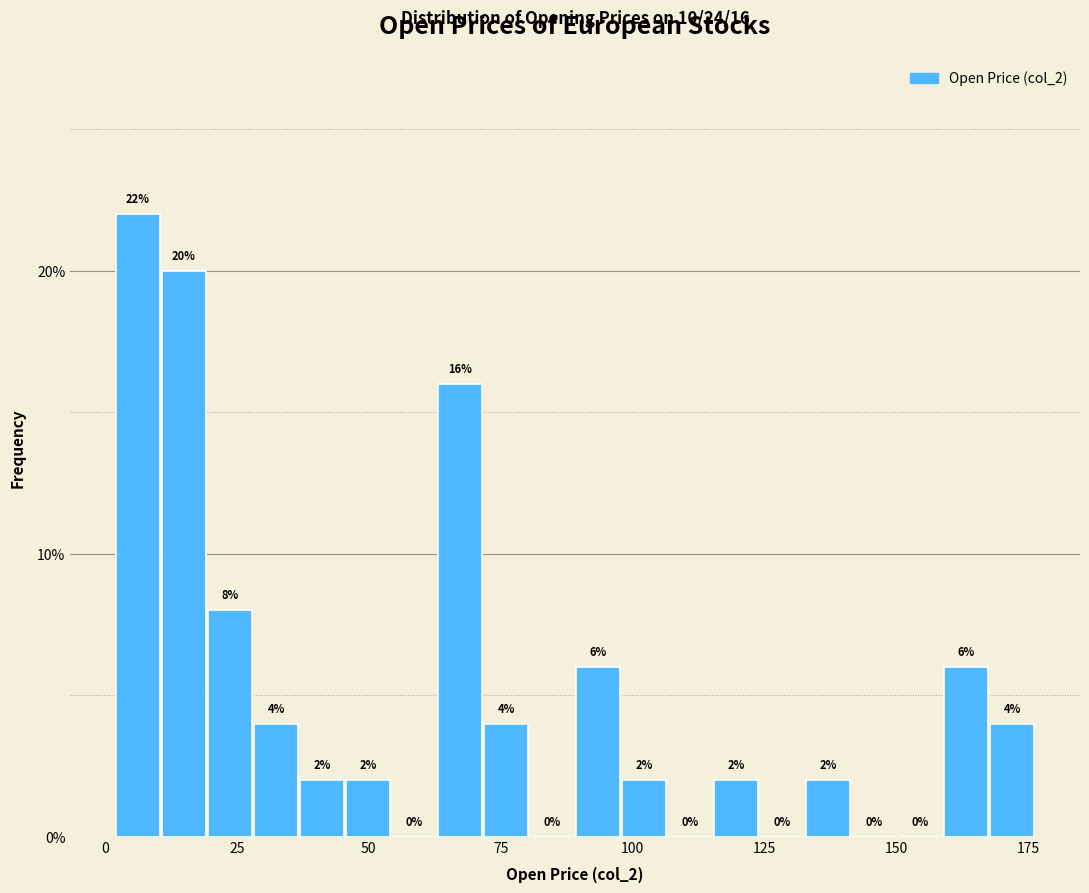

Read against the x-axis, roughly where is the centre of the tallest bar?

5